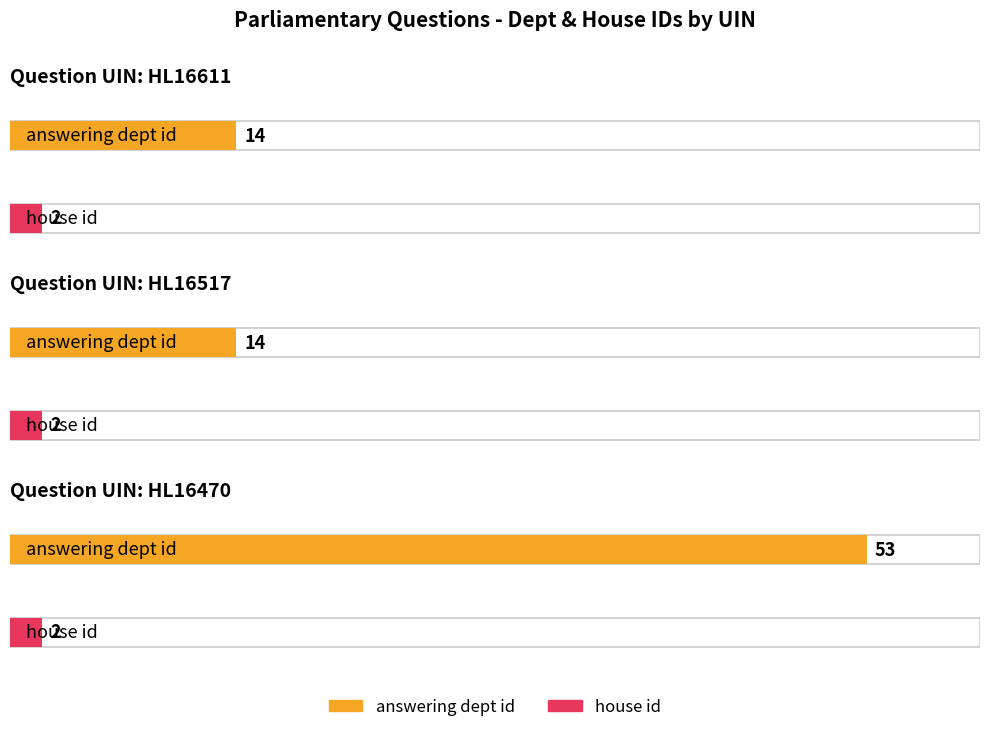

Between HL16517 and HL16470, which series saw the biggest shift?

answering dept id